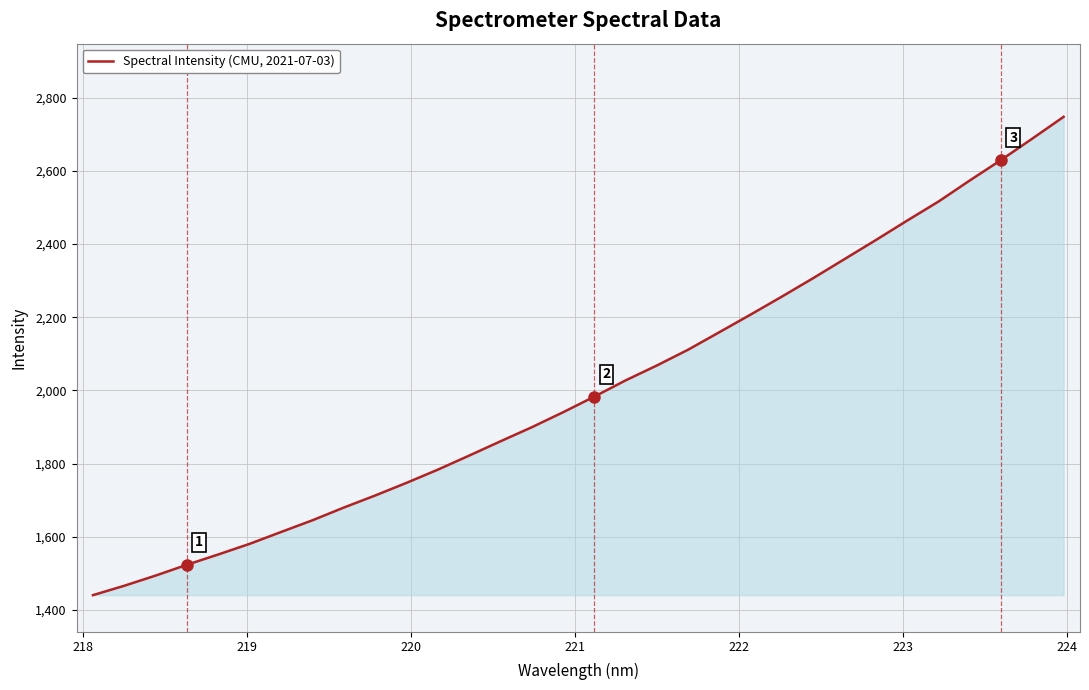

Reading left to right, what are all the values shown in this chart?

1440.2	1465.9	1493.7	1523.3	1551.5	1580.5	1612.8	1644.7	1679.5	1712.4	1747.0	1783.0	1821.5	1860.5	1899.0	1940.0	1982.8	2027.2	2068.0	2111.2	2159.2	2207.4	2256.6	2307.0	2359.0	2411.0	2464.2	2516.1	2573.8	2629.7	2688.2	2747.7